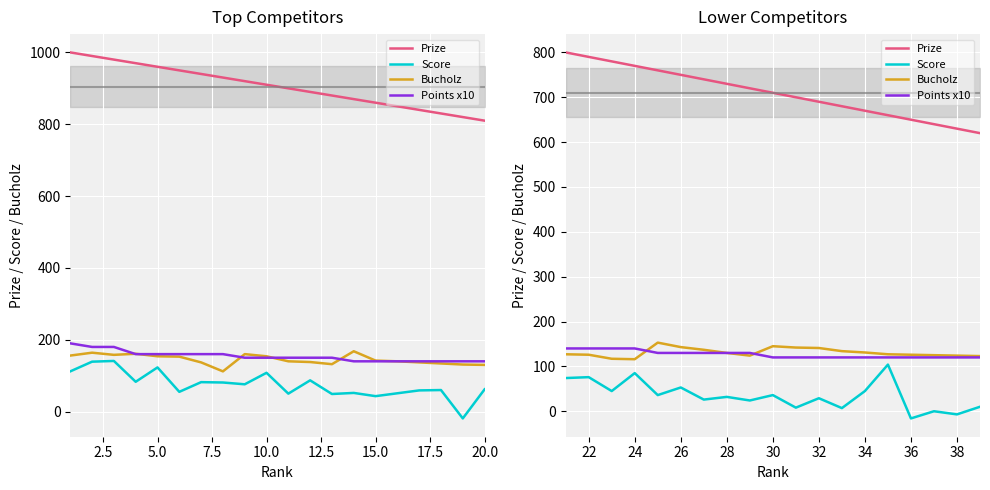

True or false: Prize and Bucholz cross at least once.

False